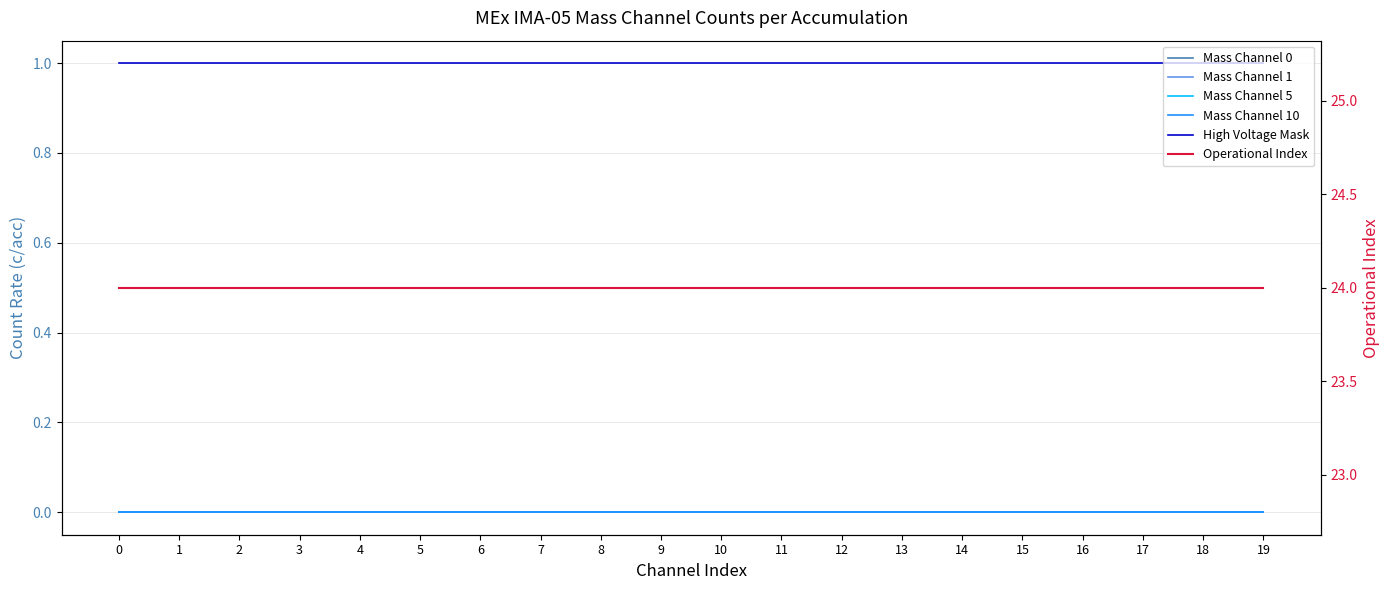

Is the value of High Voltage Mask at 15 greater than the value of Mass Channel 10 at 0?

Yes